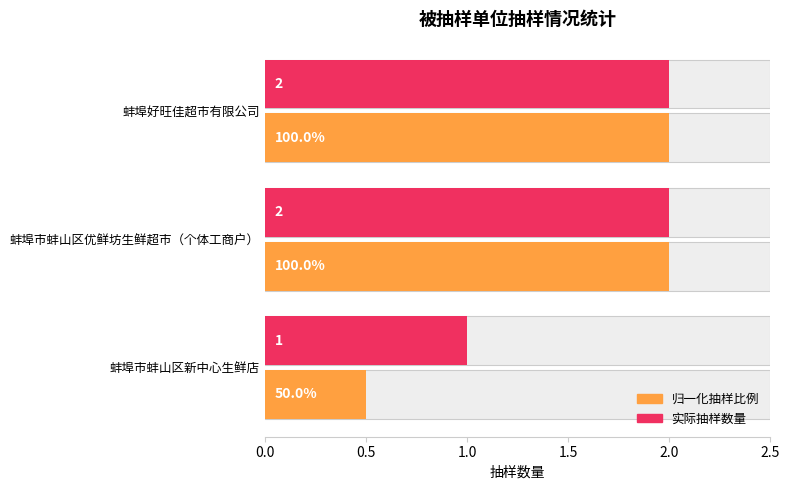

List the series in order of their peak value, highest first.

抽样数量（归一）, 实际抽样数量